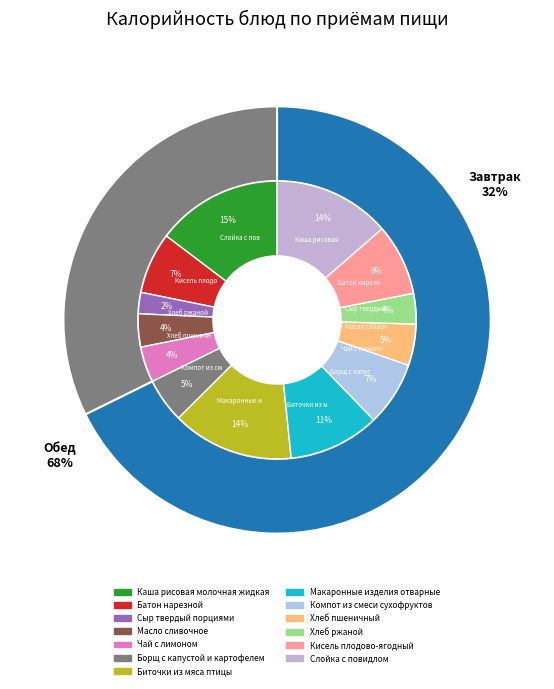

Is Каша рисовая молочная жидкая the majority of the pie?

No